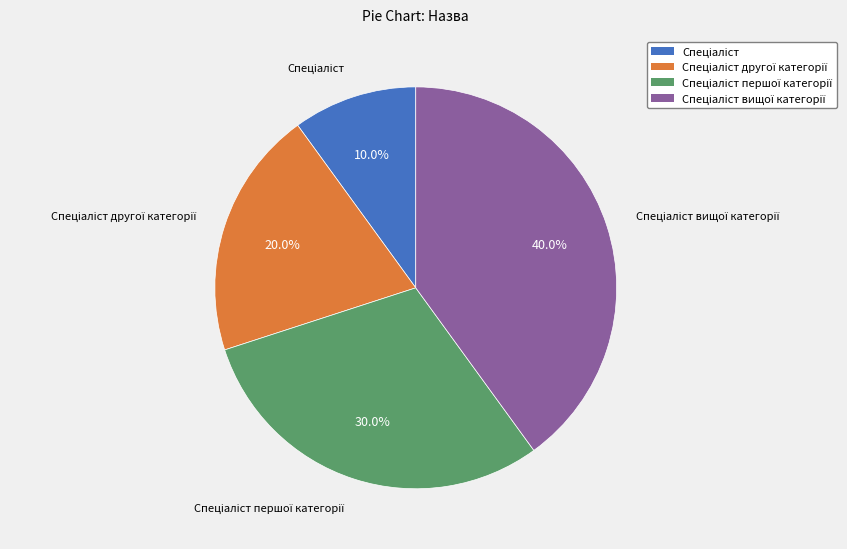

Does any single category account for the majority?

No